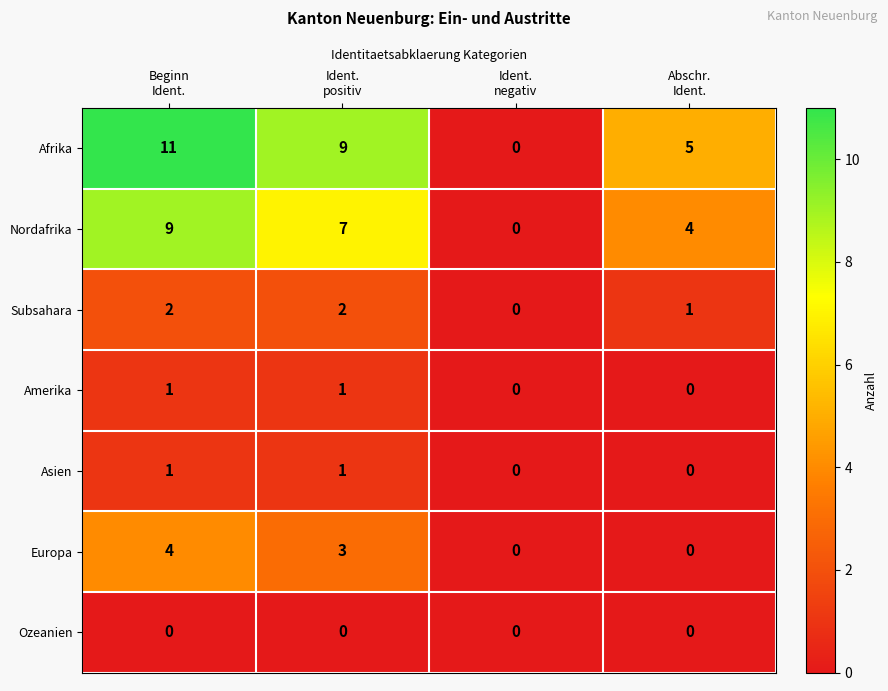

Which series has the widest spread of values?

Afrika